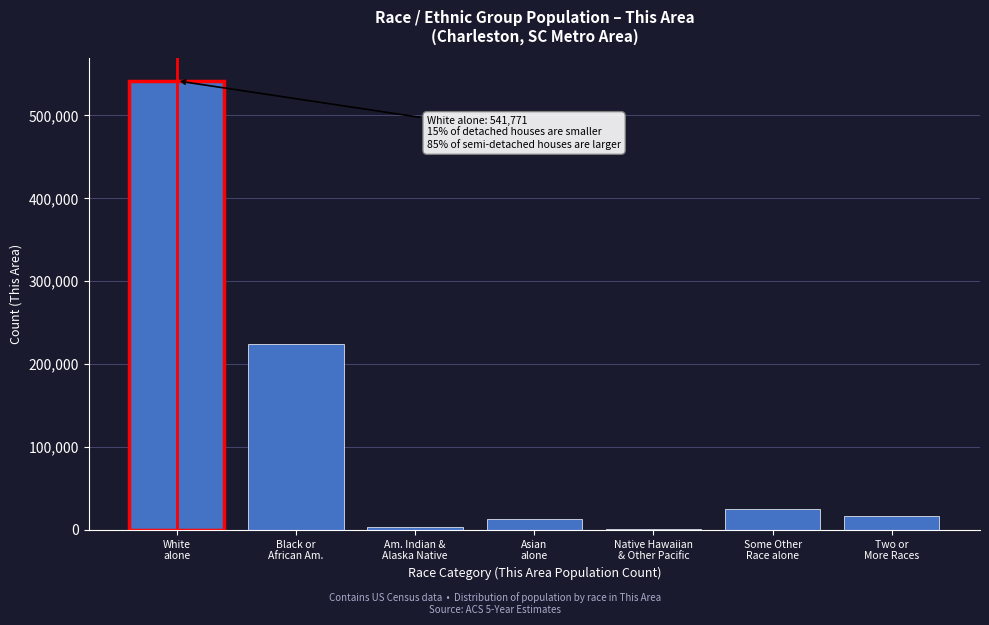

What is the maximum value shown in the chart?

541771